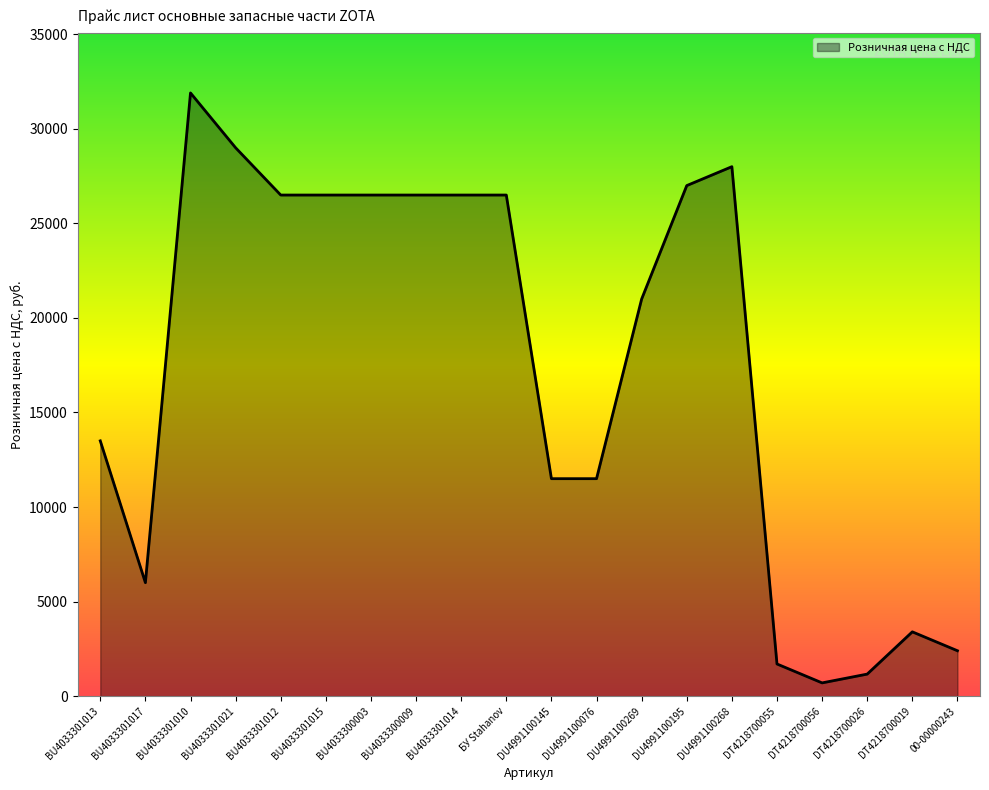

Reading left to right, extract all data points from this chart.

13500	6000	31900	29000	26500	26500	26500	26500	26500	26500	11500	11500	21000	27000	28000	1700	700	1165	3400	2400